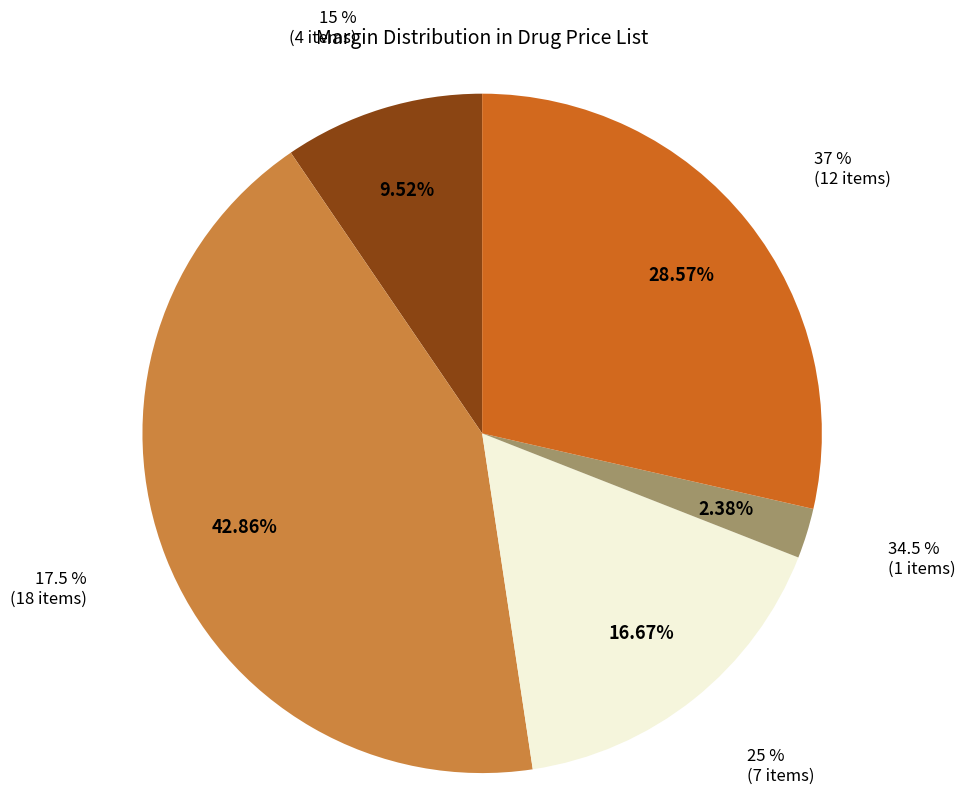

Rank the categories by value from lowest to highest.

34.5 %, 15 %, 25 %, 37 %, 17.5 %